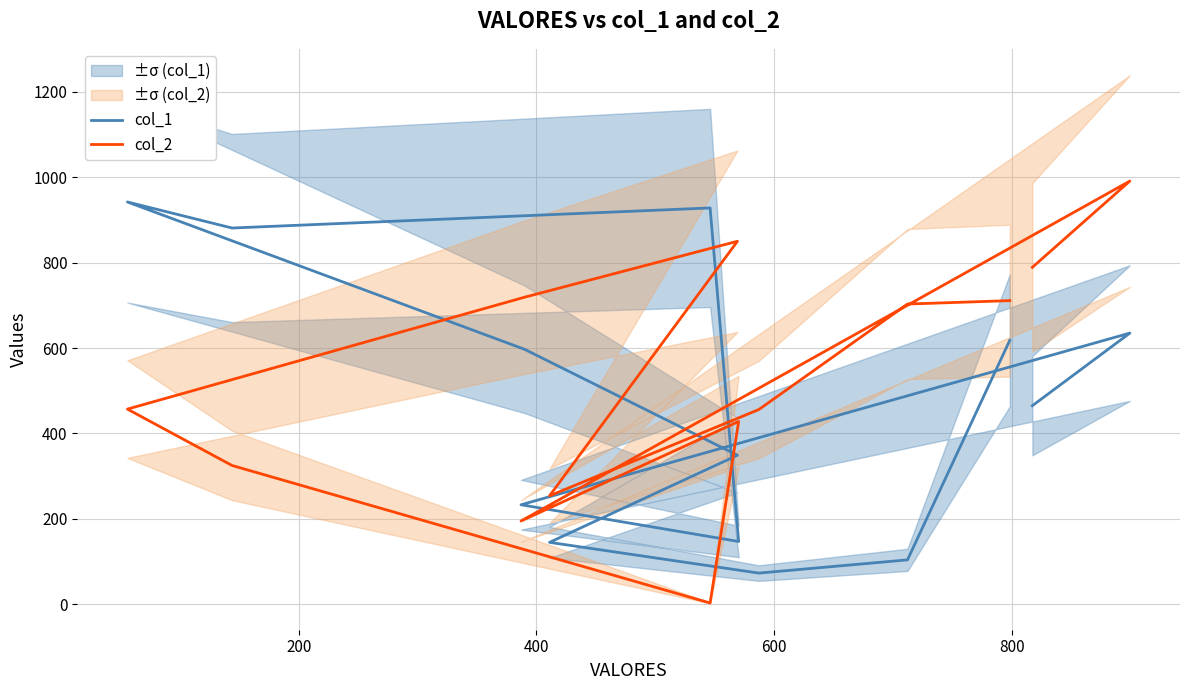

What is the maximum value shown in the chart?

991